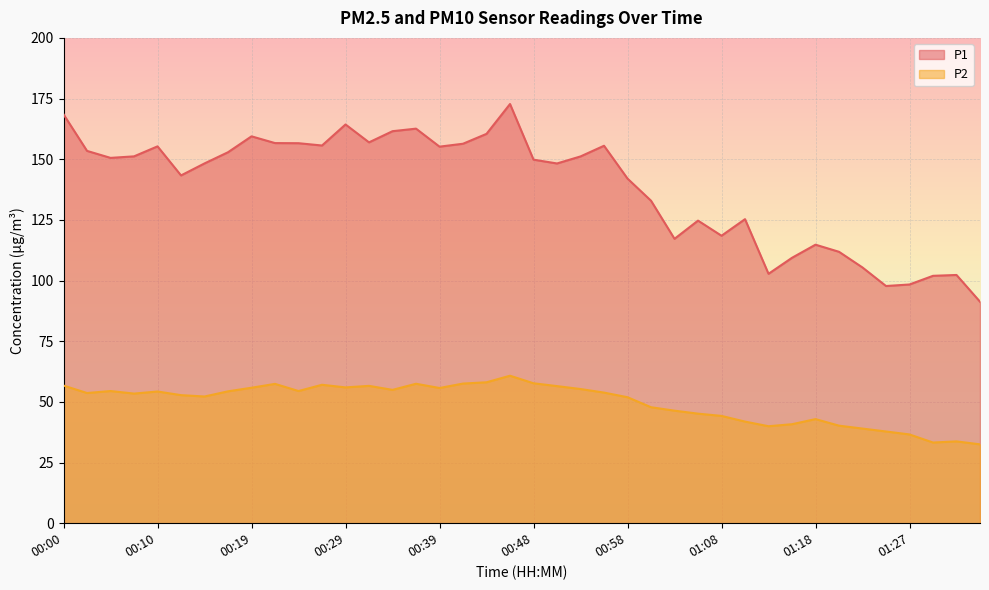

Is it true that P1 equals 156.4 at 00:41?

True